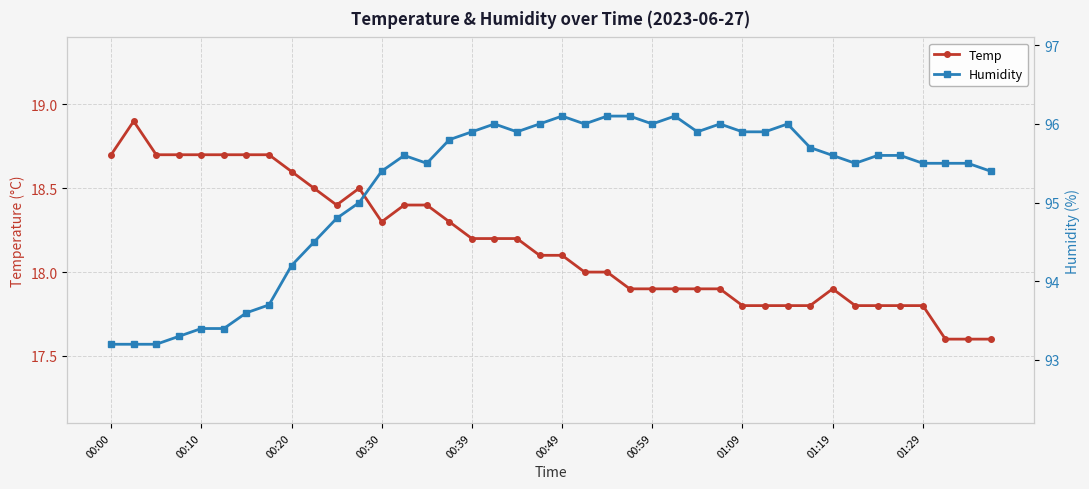

Rank the series by their average value, from lowest to highest.

Temp, Humidity